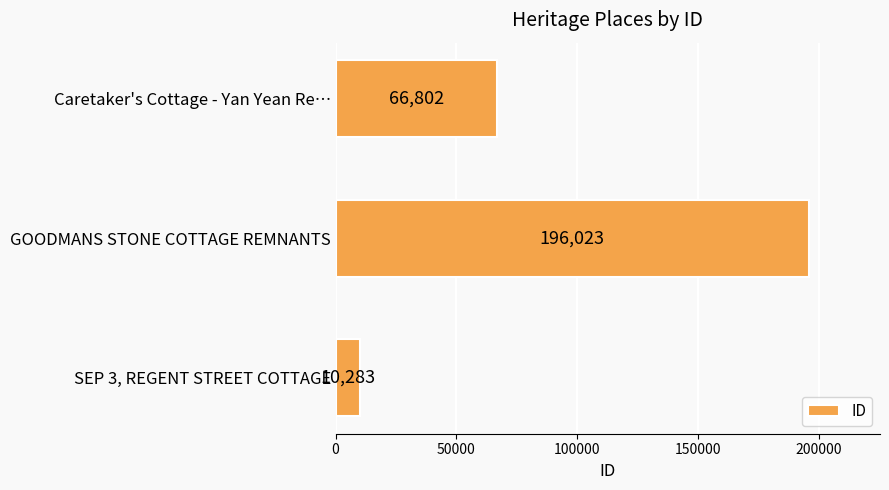

Is it true that the value at Caretaker's Cottage - Yan Yean Re… is 92711?

False